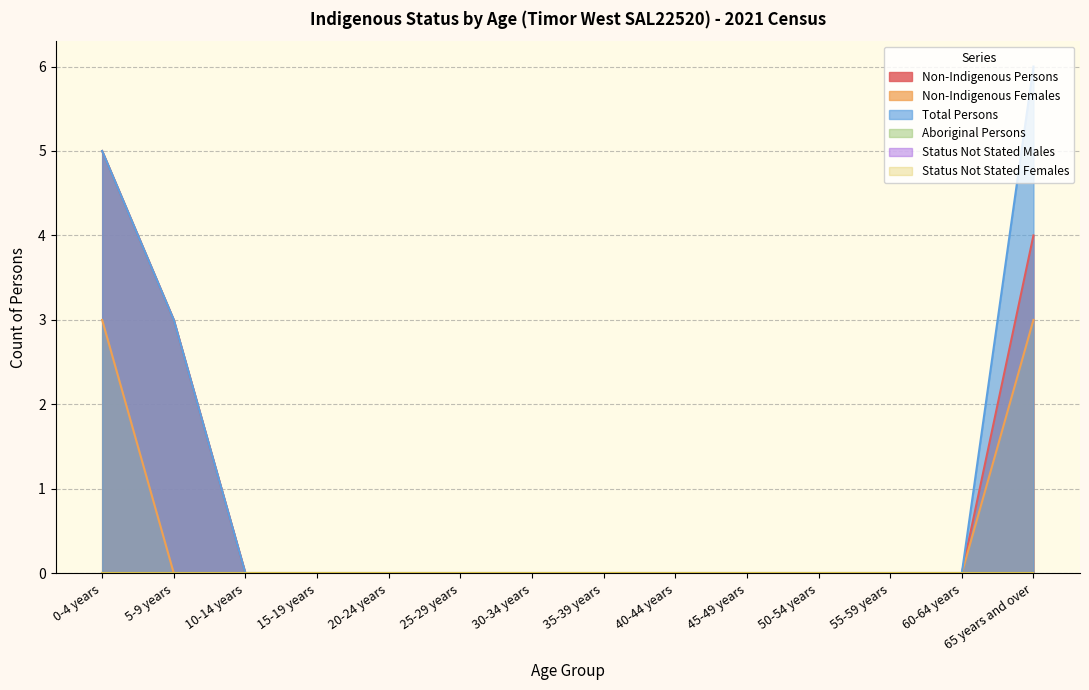

What is the maximum value for Non-Indigenous Persons?

5